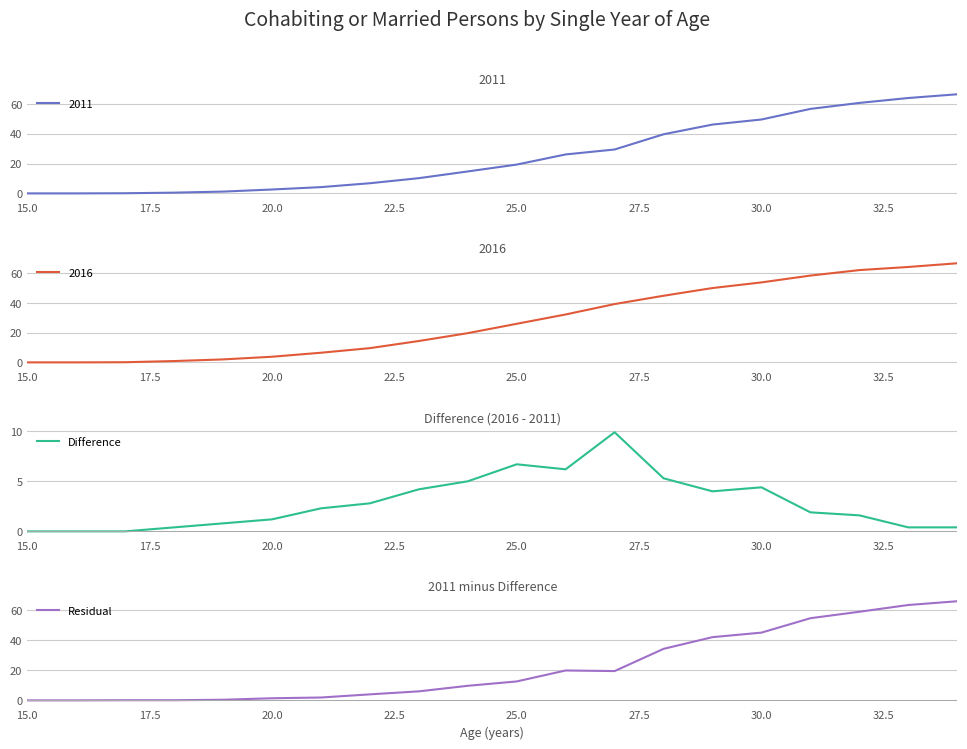

What is the greatest value displayed?

66.0